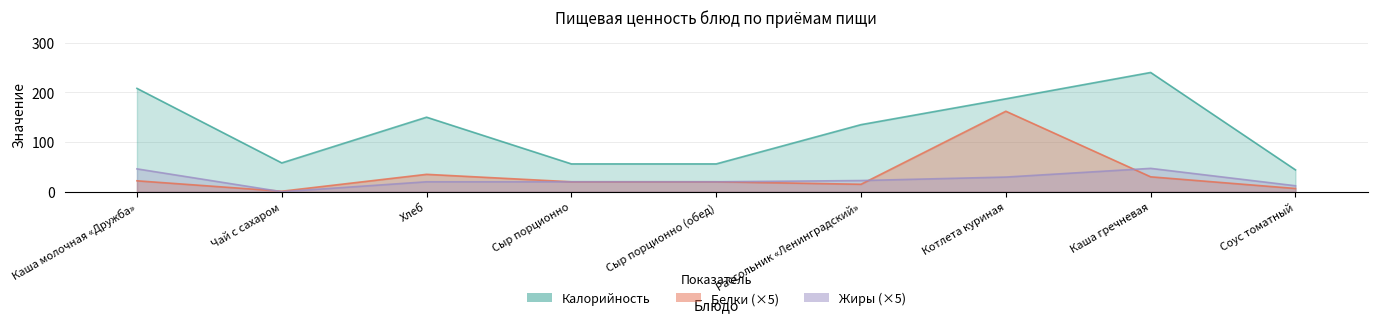

How many interior local peaks does the Калорийность series have?

2